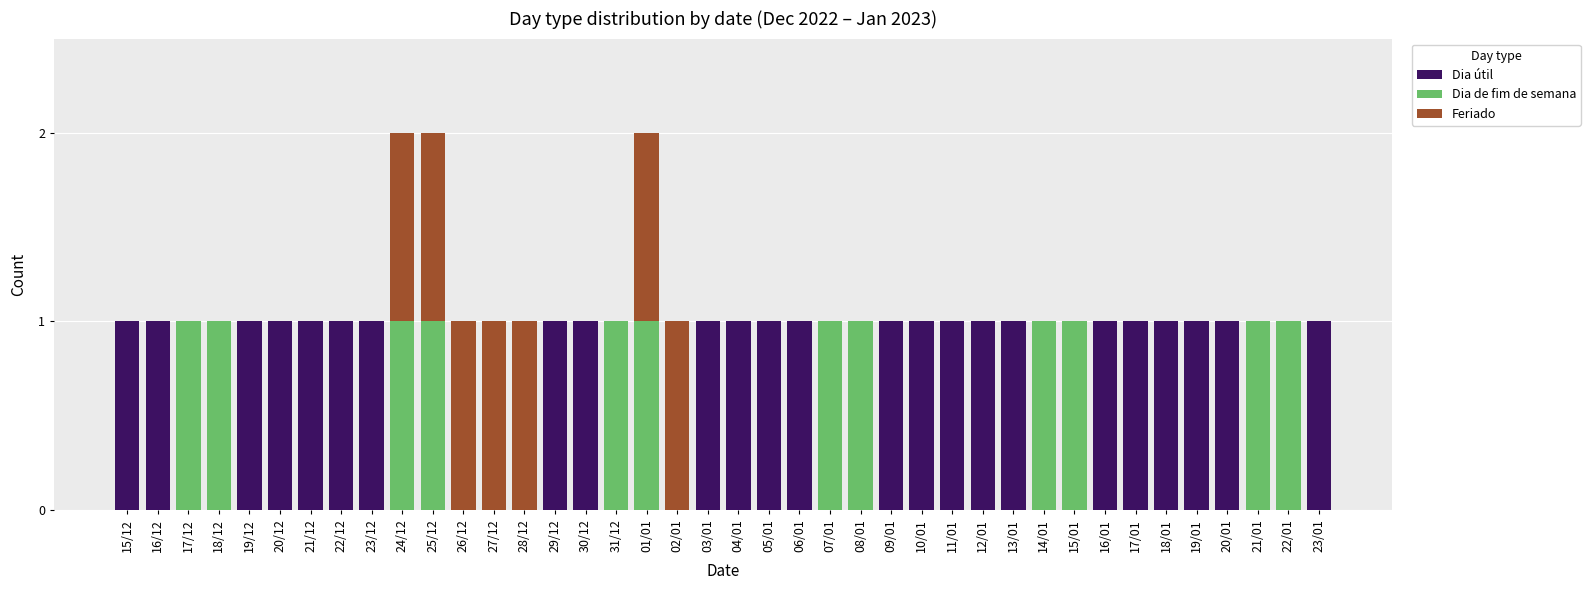

How many distinct data groups are displayed?

3